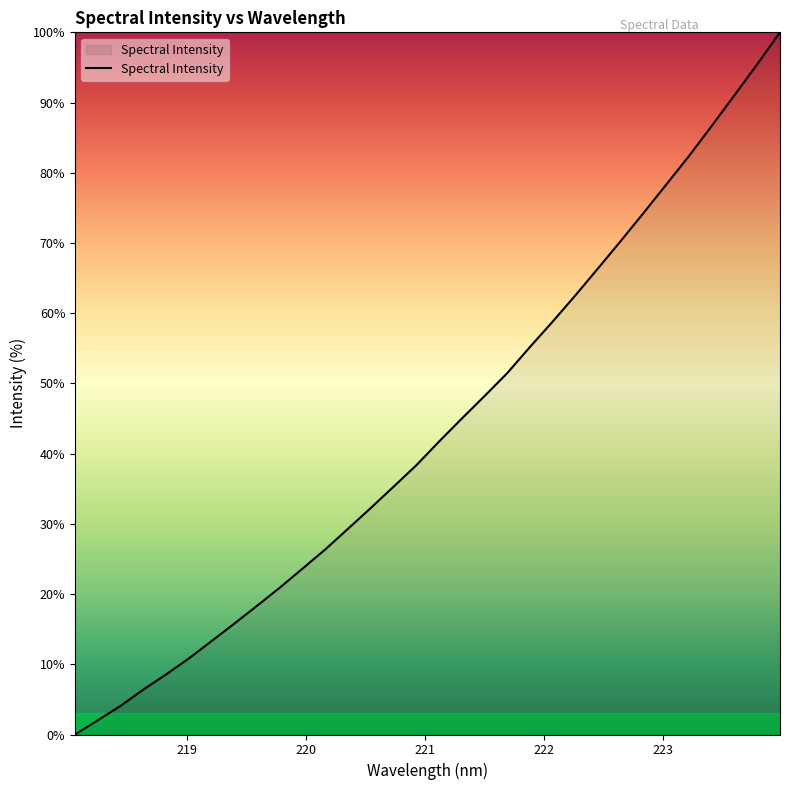

What is the maximum value shown in the chart?

100.0